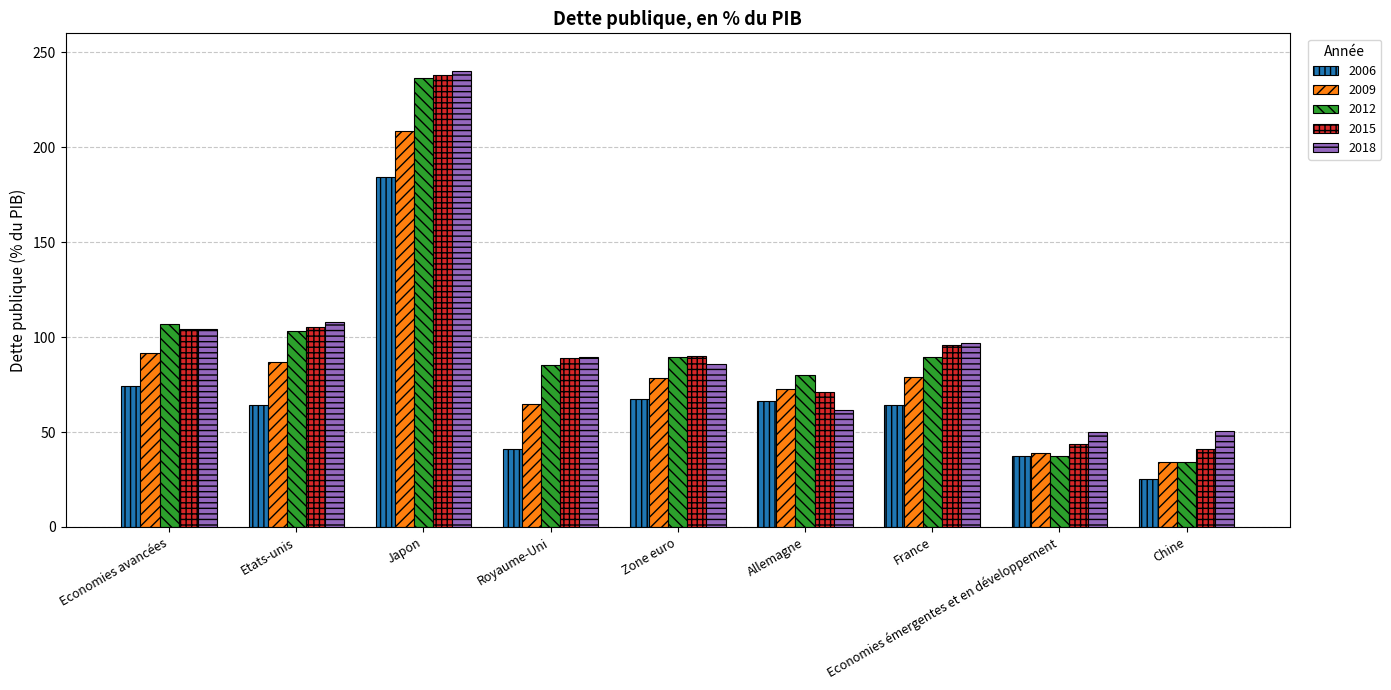

What is the difference between the highest and lowest values at Economies avancées?

32.4